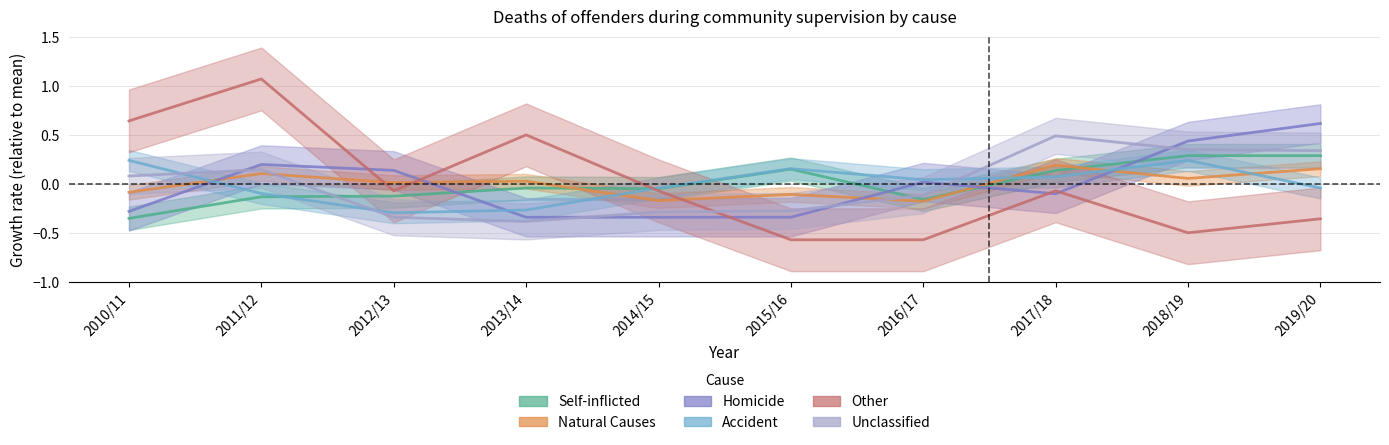

How many distinct data groups are displayed?

6